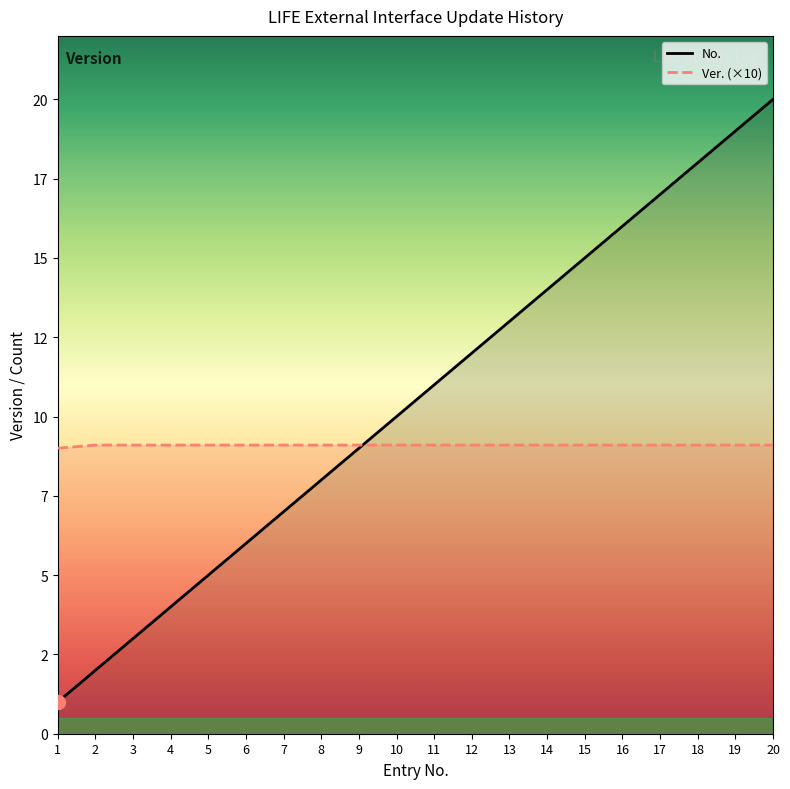

At which category does the chart reach its peak across all series?

20